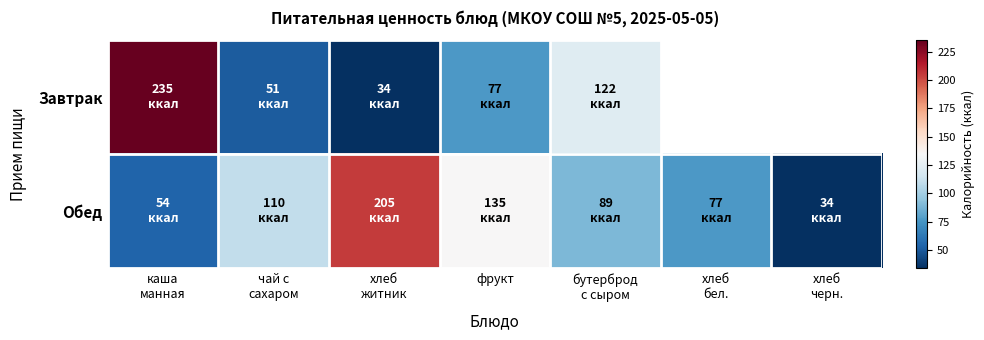

At how many categories does at least one series exceed 90?

5